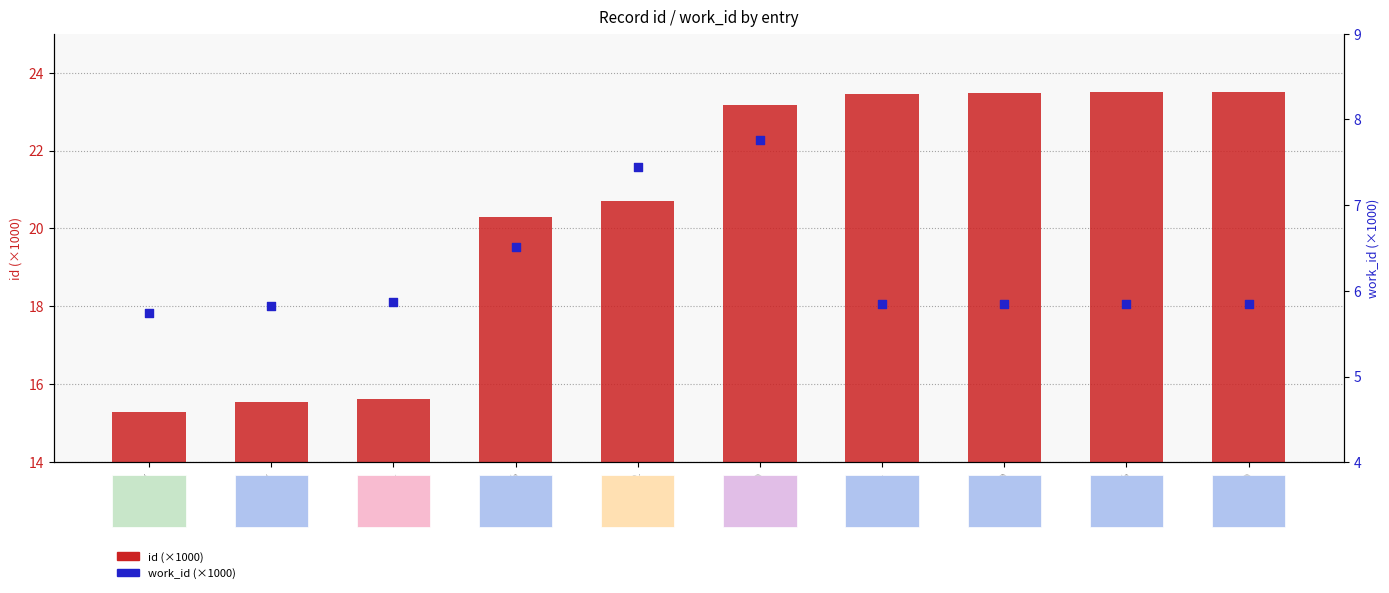

Is the value of work_id (×1000) at 23170 greater than the value of id (×1000) at 23479?

No